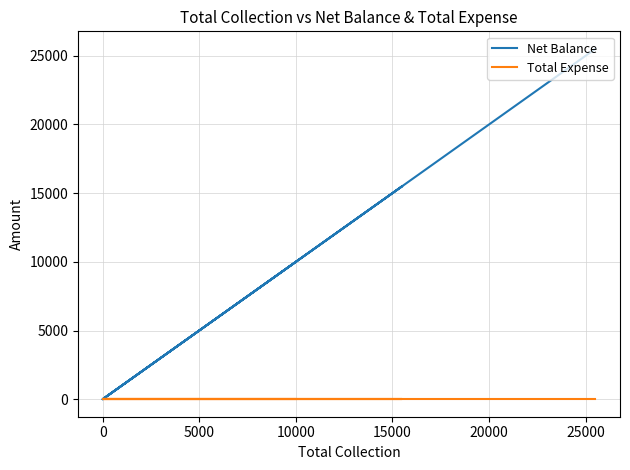

How many distinct data groups are displayed?

2